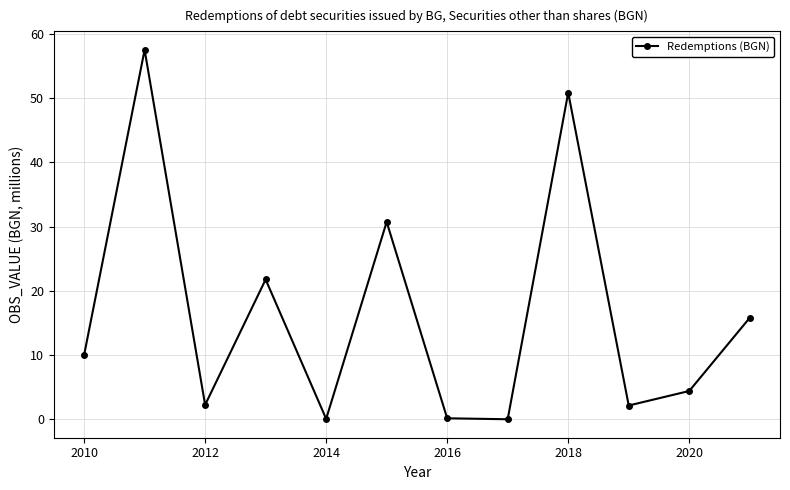

What is the value of the 1st point from the left?

10.0